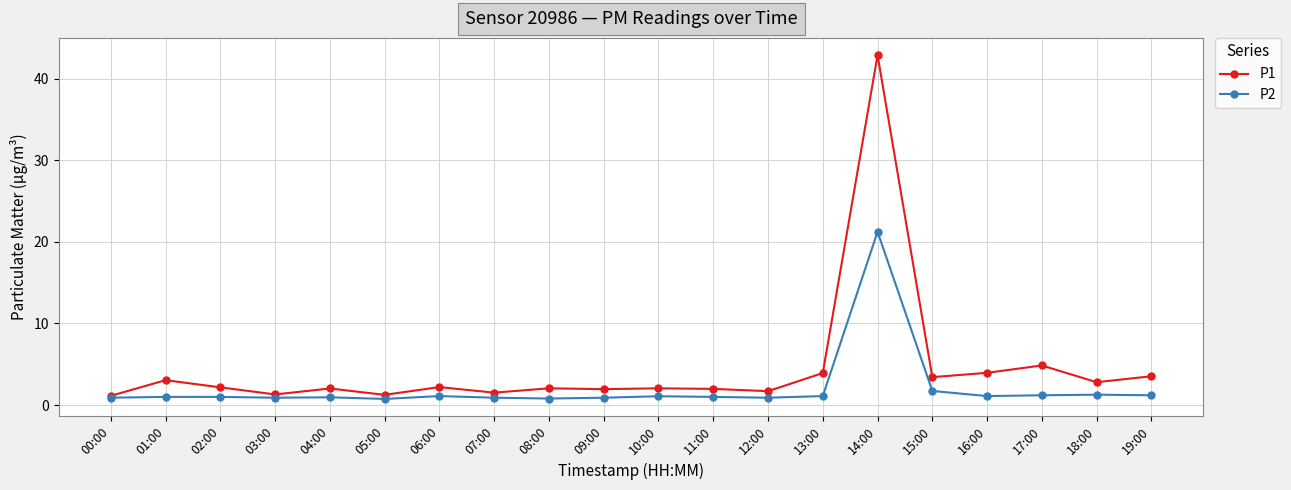

At which category is the sum across all series the highest?

14:00